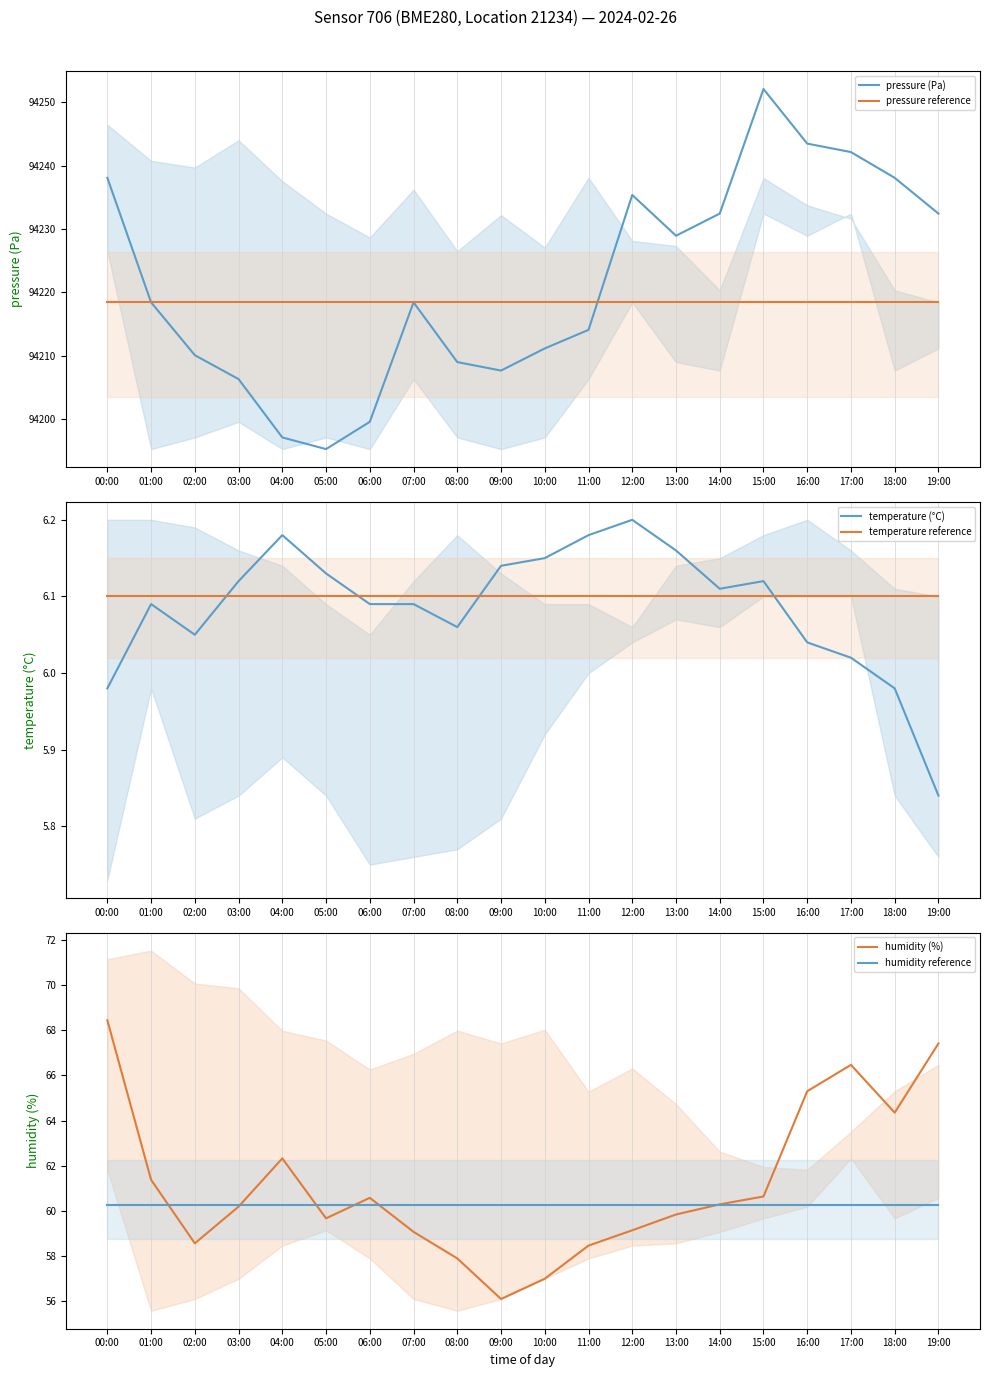

The value of humidity (%) at 14:00 is 60.3. True or false?

True